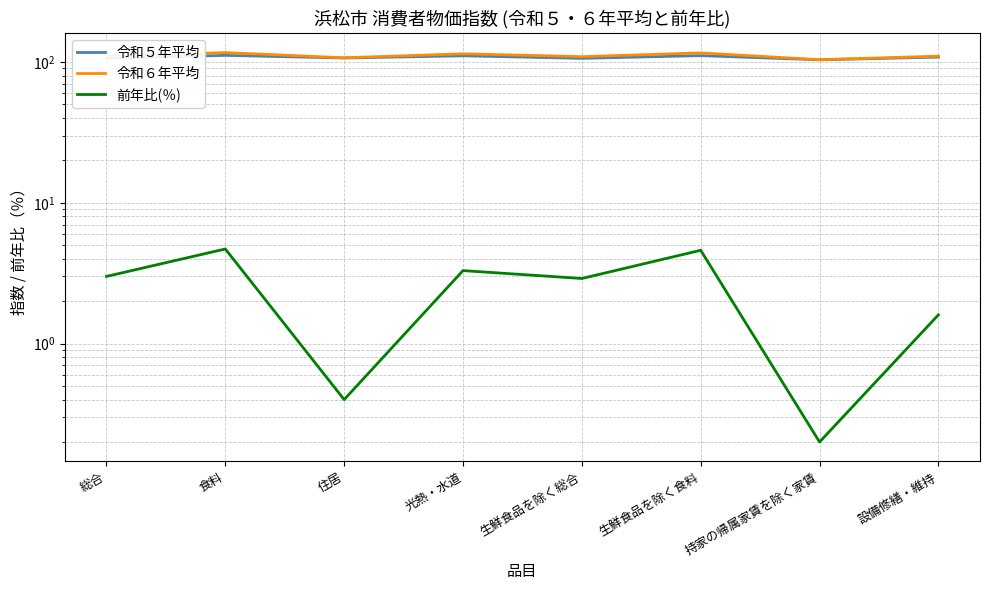

What is the spread (max minus min) of values at 生鮮食品を除く総合?

106.3